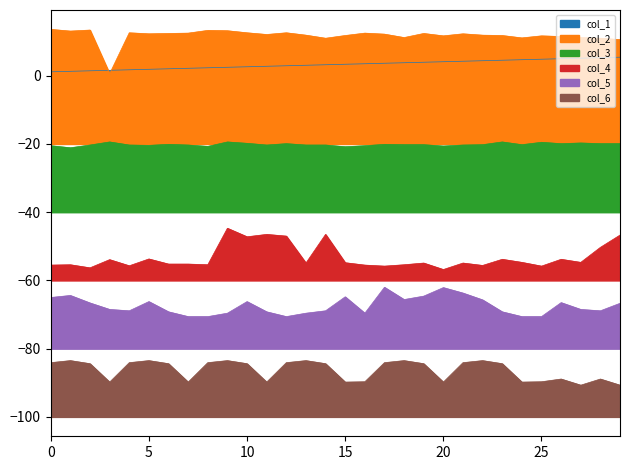

The value of col_4 at 2009/02/17 00:40 is -53.9. True or false?

True